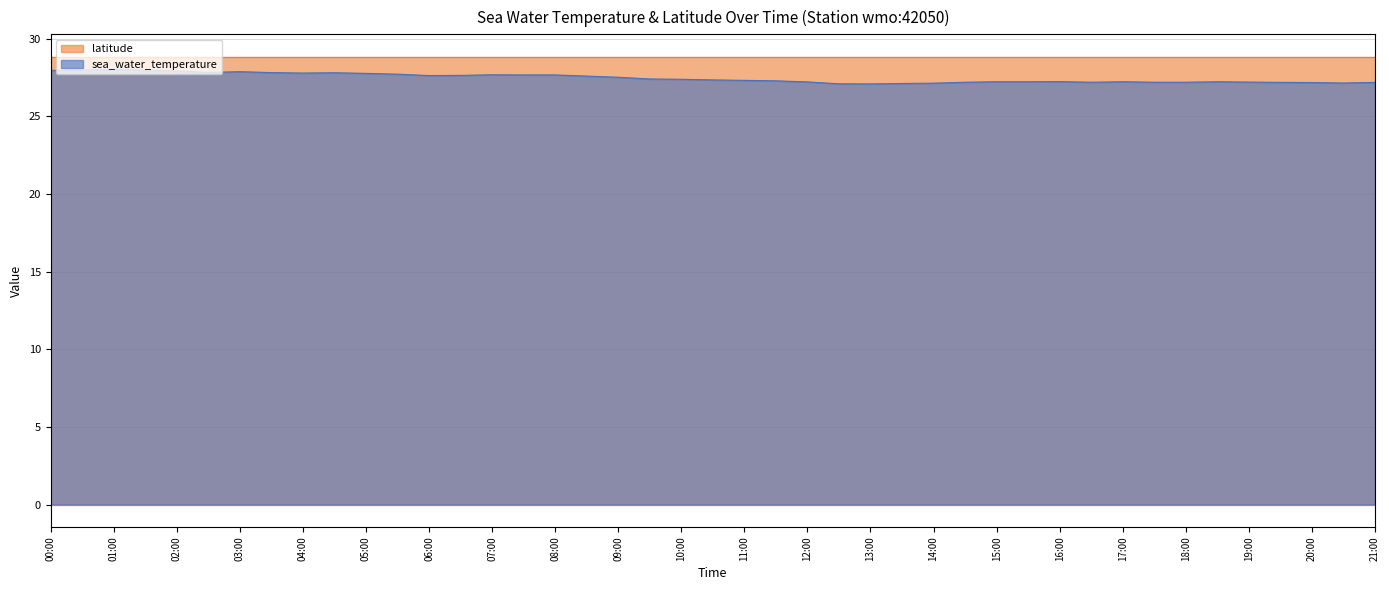

Count the number of data series in this chart.

2